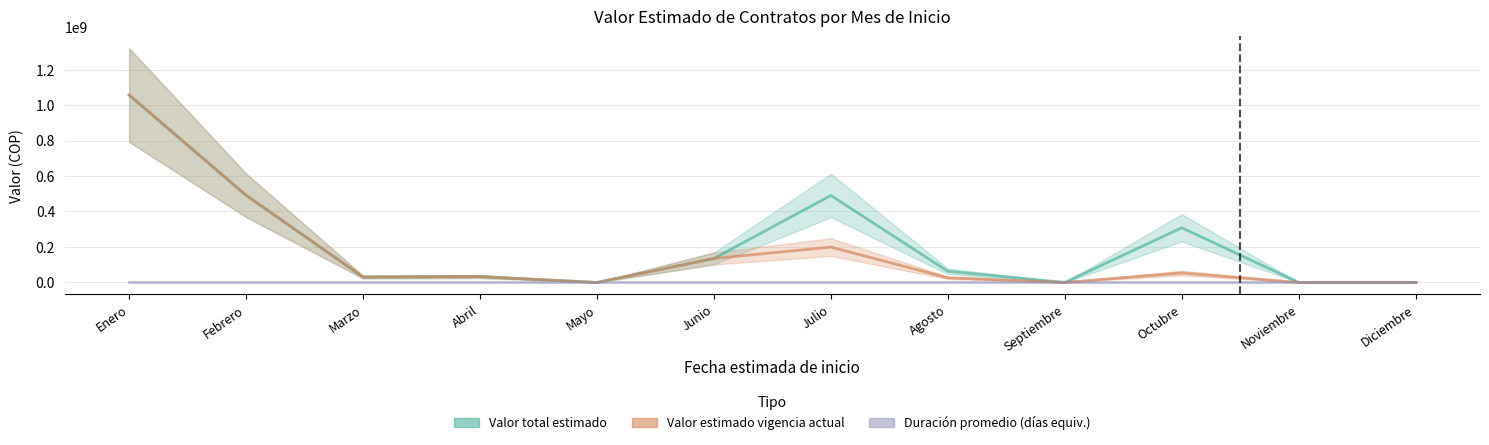

What is the total value across all series at Marzo?

61260300